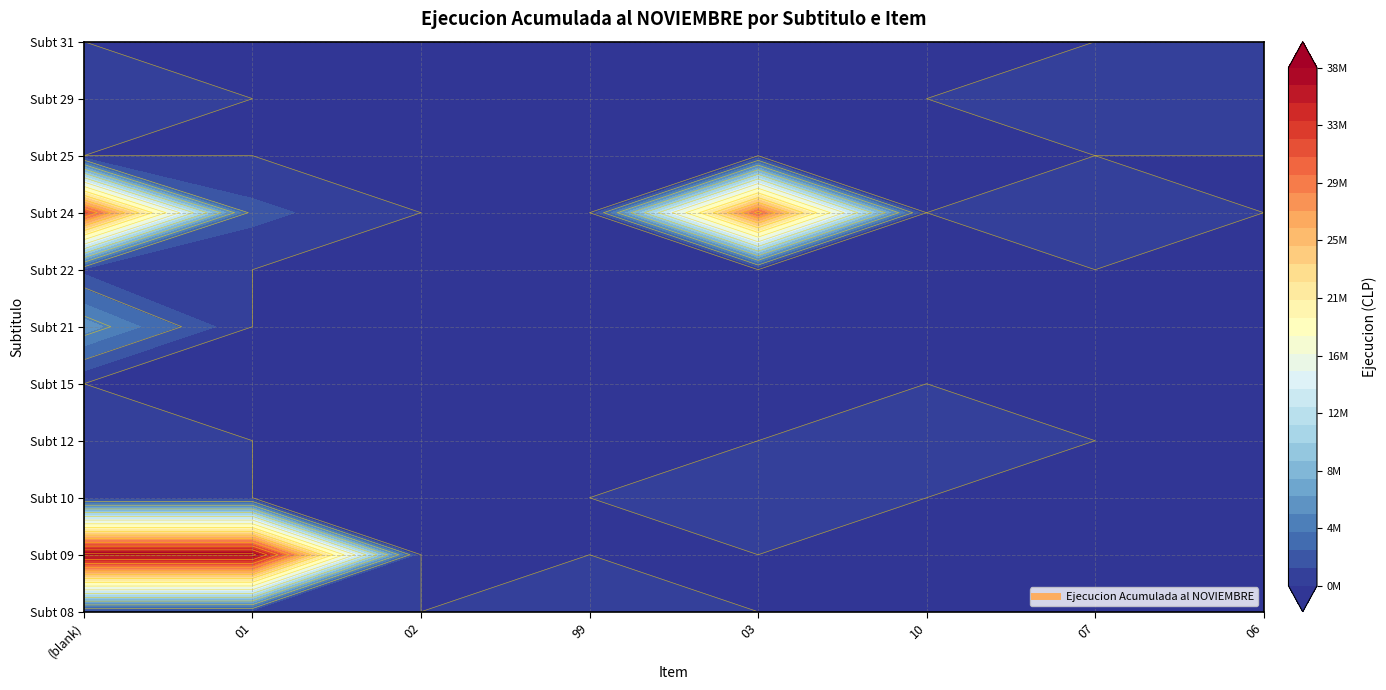

The value at 13 is 8453273. True or false?

False